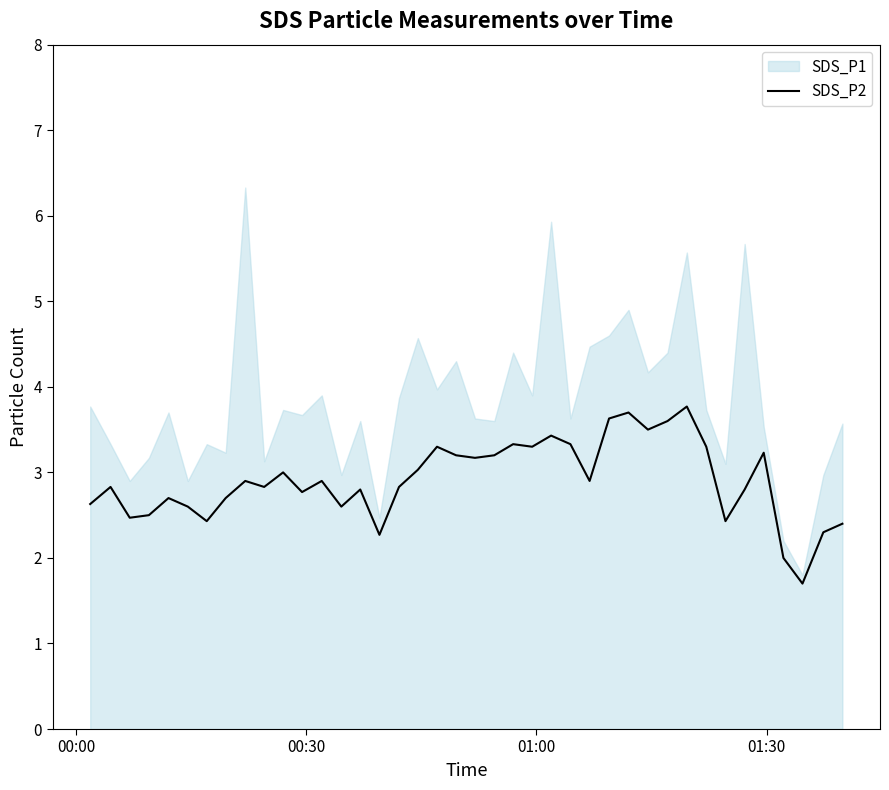

What is the maximum value for SDS_P2?

3.8